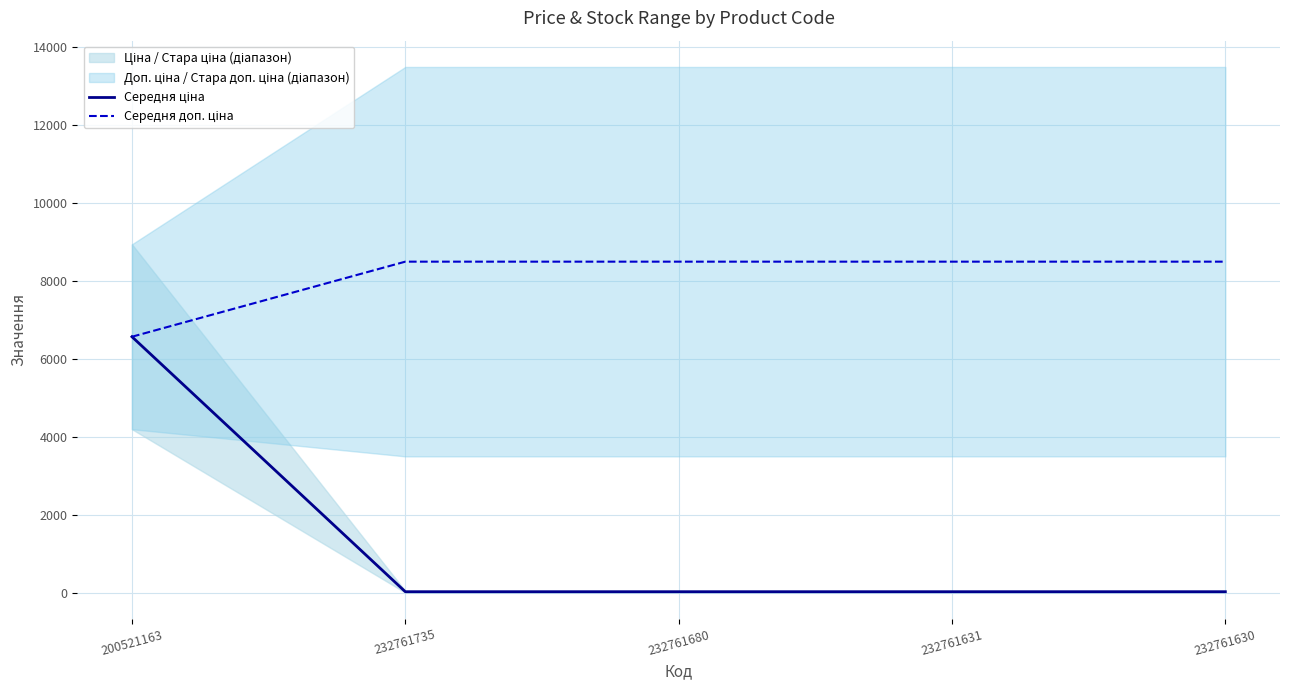

Reading left to right, transcribe all the data shown in this chart.

Середня ціна: 200521163=6575.5	232761735=37.8	232761680=37.8	232761631=37.8	232761630=37.8
Середня доп. ціна: 200521163=6575.7	232761735=8500.6	232761680=8500.6	232761631=8500.6	232761630=8500.6